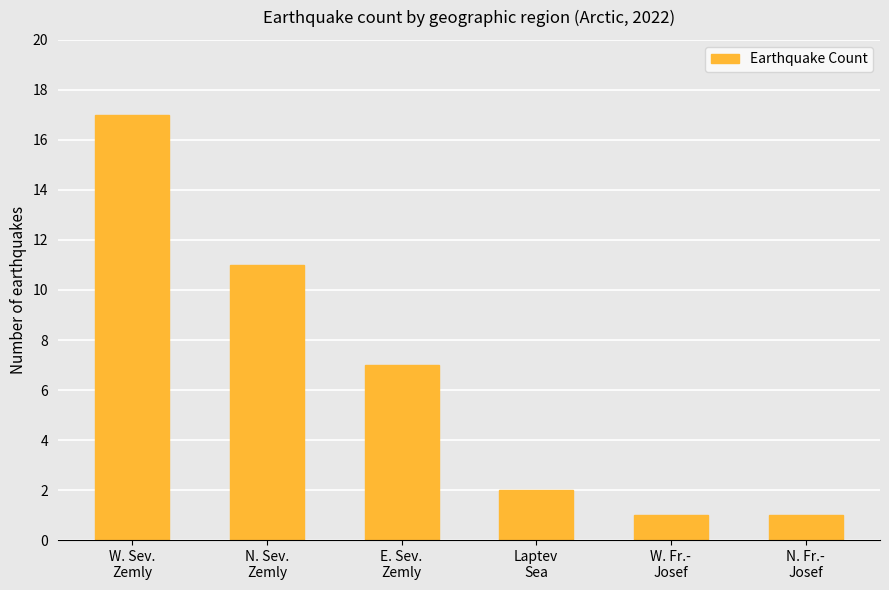

Which label corresponds to the largest value in the chart?

W. Sev.
Zemly